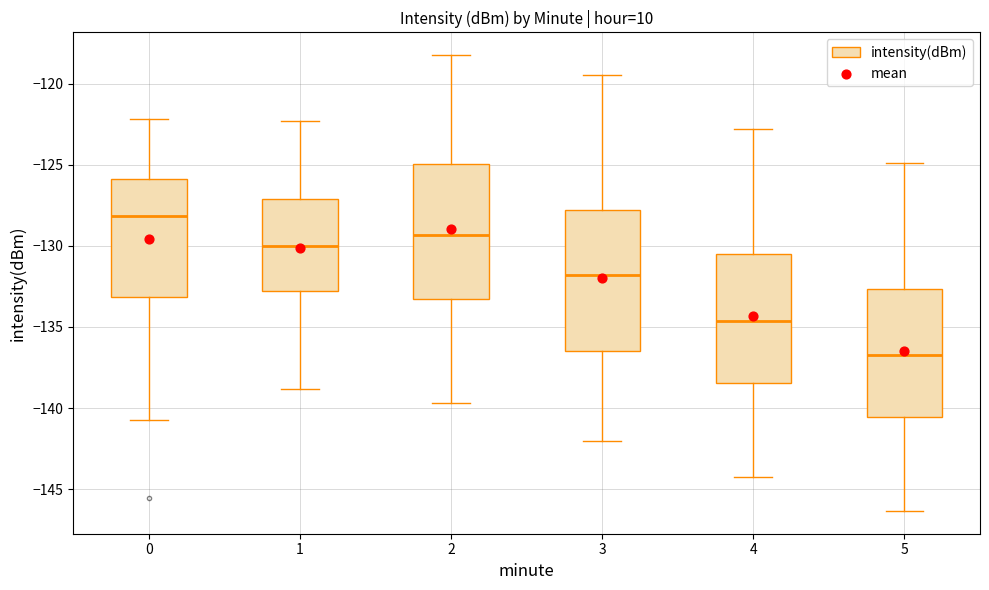

Reading left to right, read every box against the y-axis: the position of its median line, the range the box covers, and the ends of its whiskers. The values are not printed on the chart, so give them approximately, as read against the axis.

0: median -128.0, box -133.0 to -126.0, whiskers -140.5 to -122.0
1: median -130.0, box -133.0 to -127.0, whiskers -139.0 to -122.5
2: median -129.5, box -133.5 to -125.0, whiskers -139.5 to -118.0
3: median -132.0, box -136.5 to -128.0, whiskers -142.0 to -119.5
4: median -134.5, box -138.5 to -130.5, whiskers -144.0 to -123.0
5: median -136.5, box -140.5 to -132.5, whiskers -146.5 to -125.0